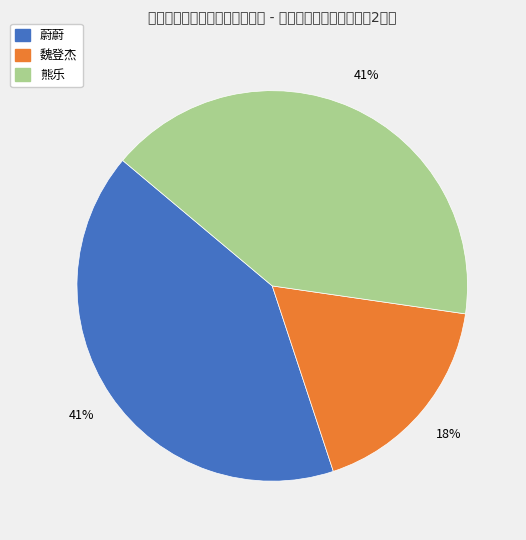

To the nearest percent, what portion does 蔚蔚 represent?

41%